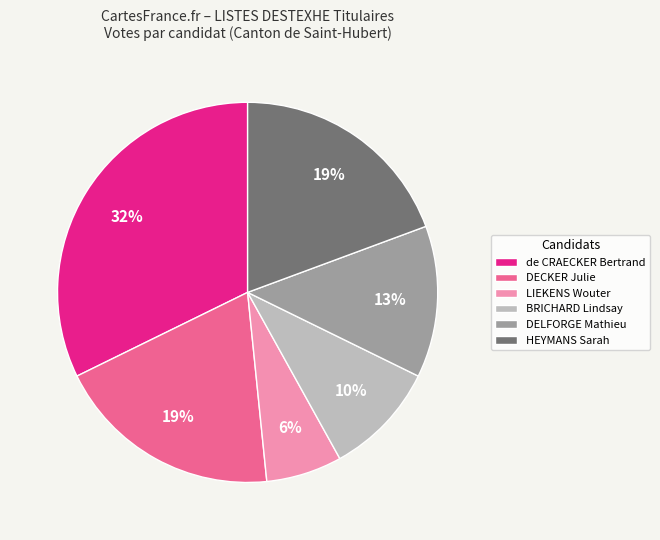

To the nearest percent, what is the difference between the HEYMANS Sarah and LIEKENS Wouter slice percentages?

13%